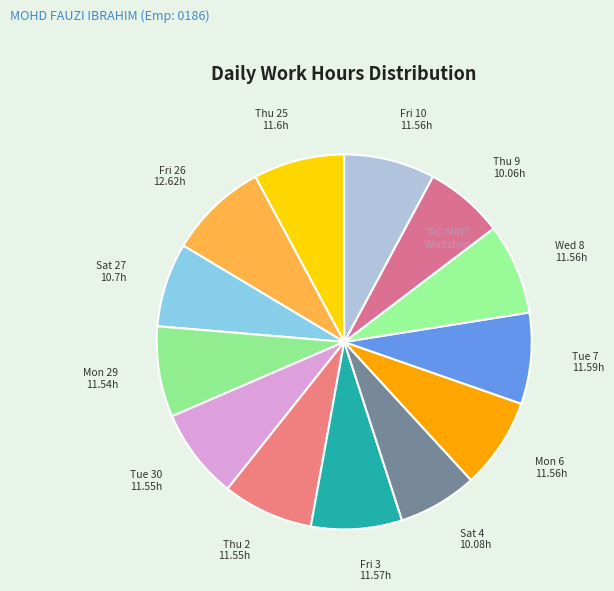

Is the sum of Mon 29 and Fri 3 greater than half?

No